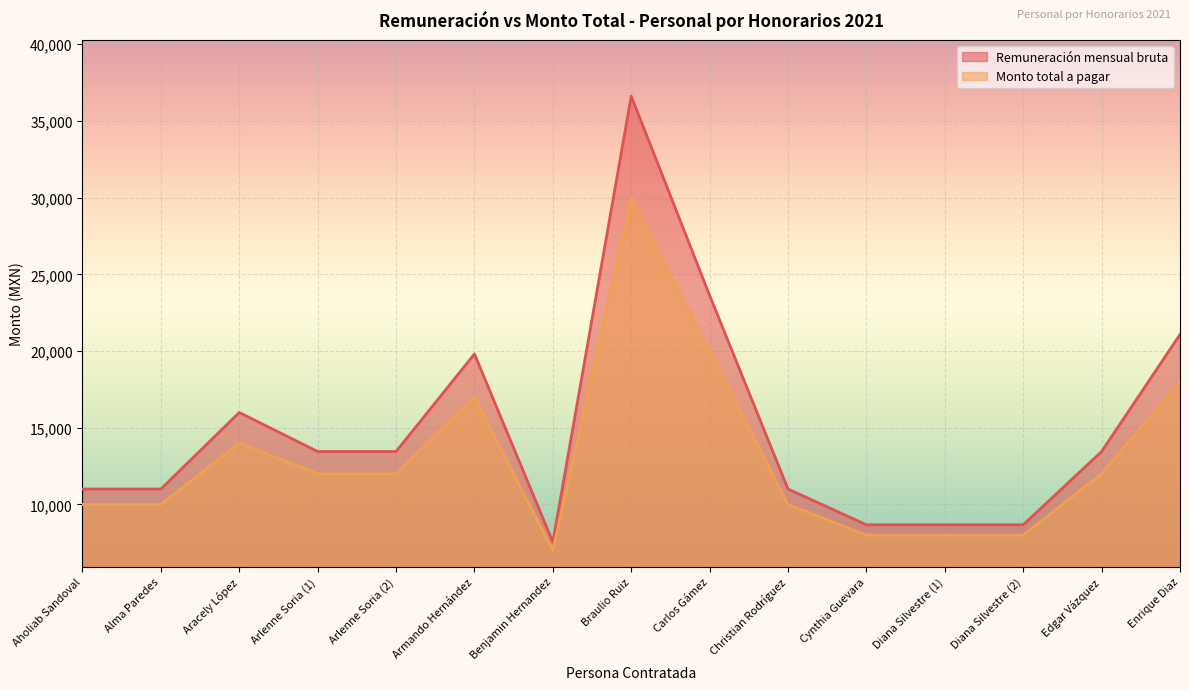

Where is the first local minimum for Monto total a pagar?

Benjamin Hernandez